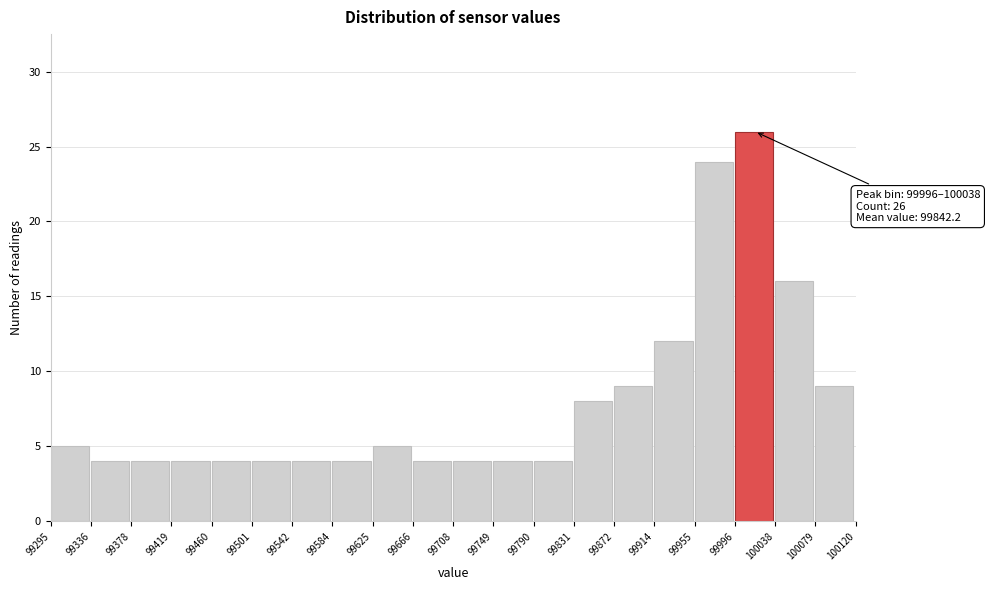

Which range on the x-axis has the tallest bar?

99996 to 100038